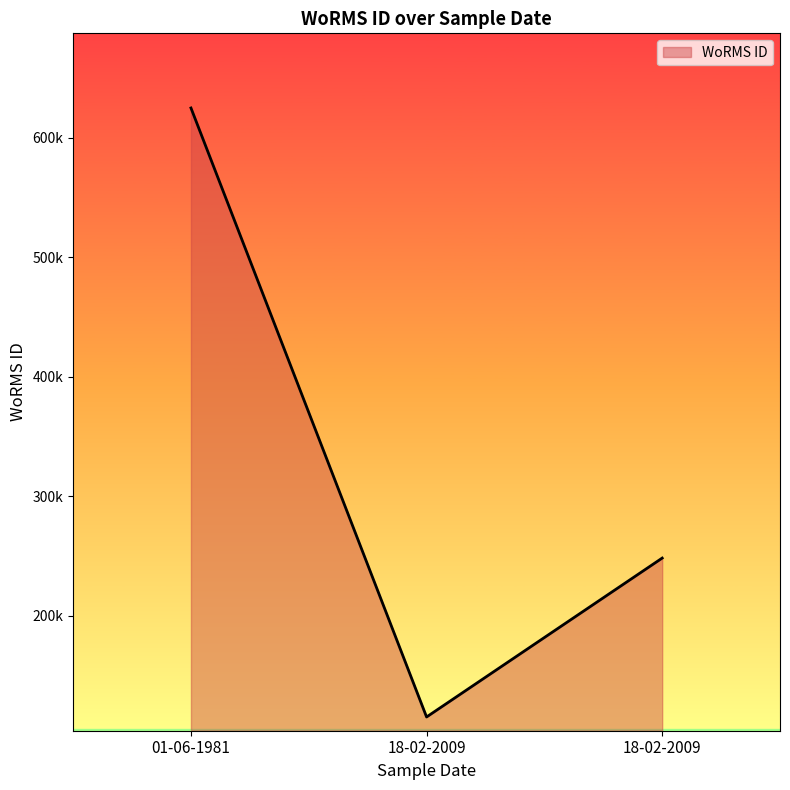

What is the label of the 2nd point from the left?

18-02-2009